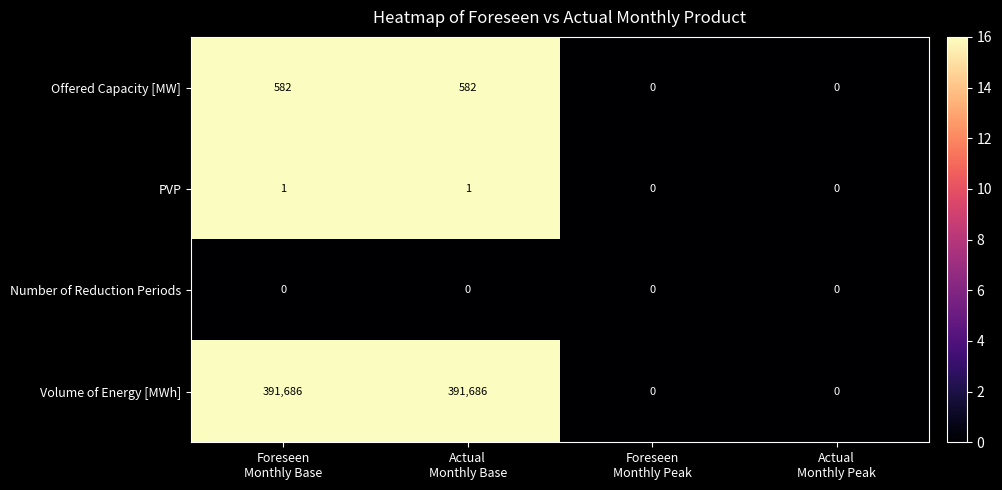

What is the greatest value displayed?

391686